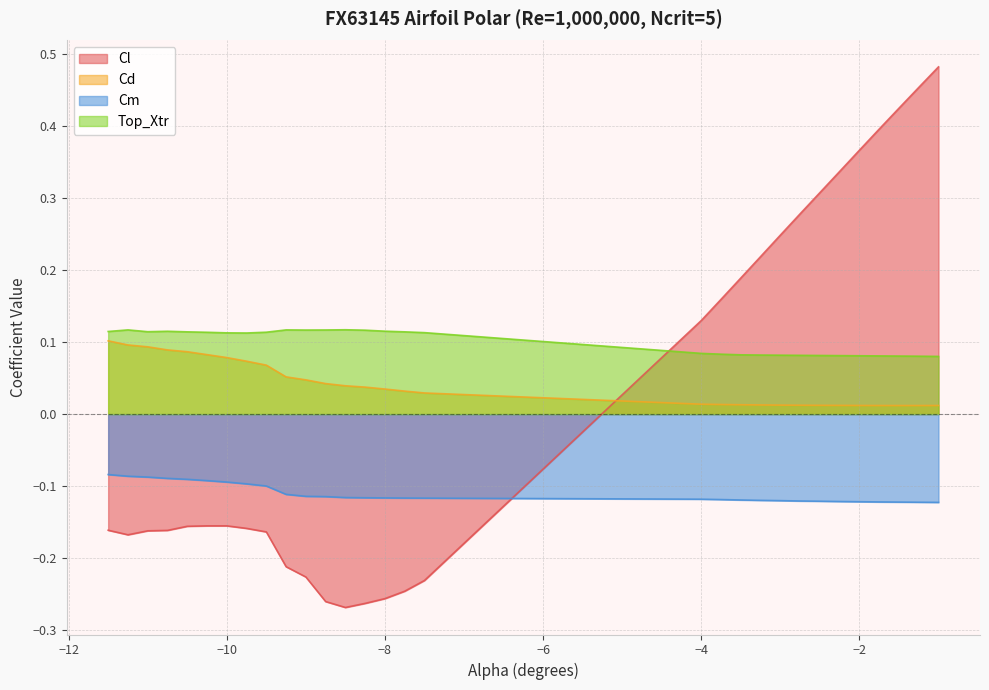

What is the value of the Cl point at the 20th from the left?

0.2